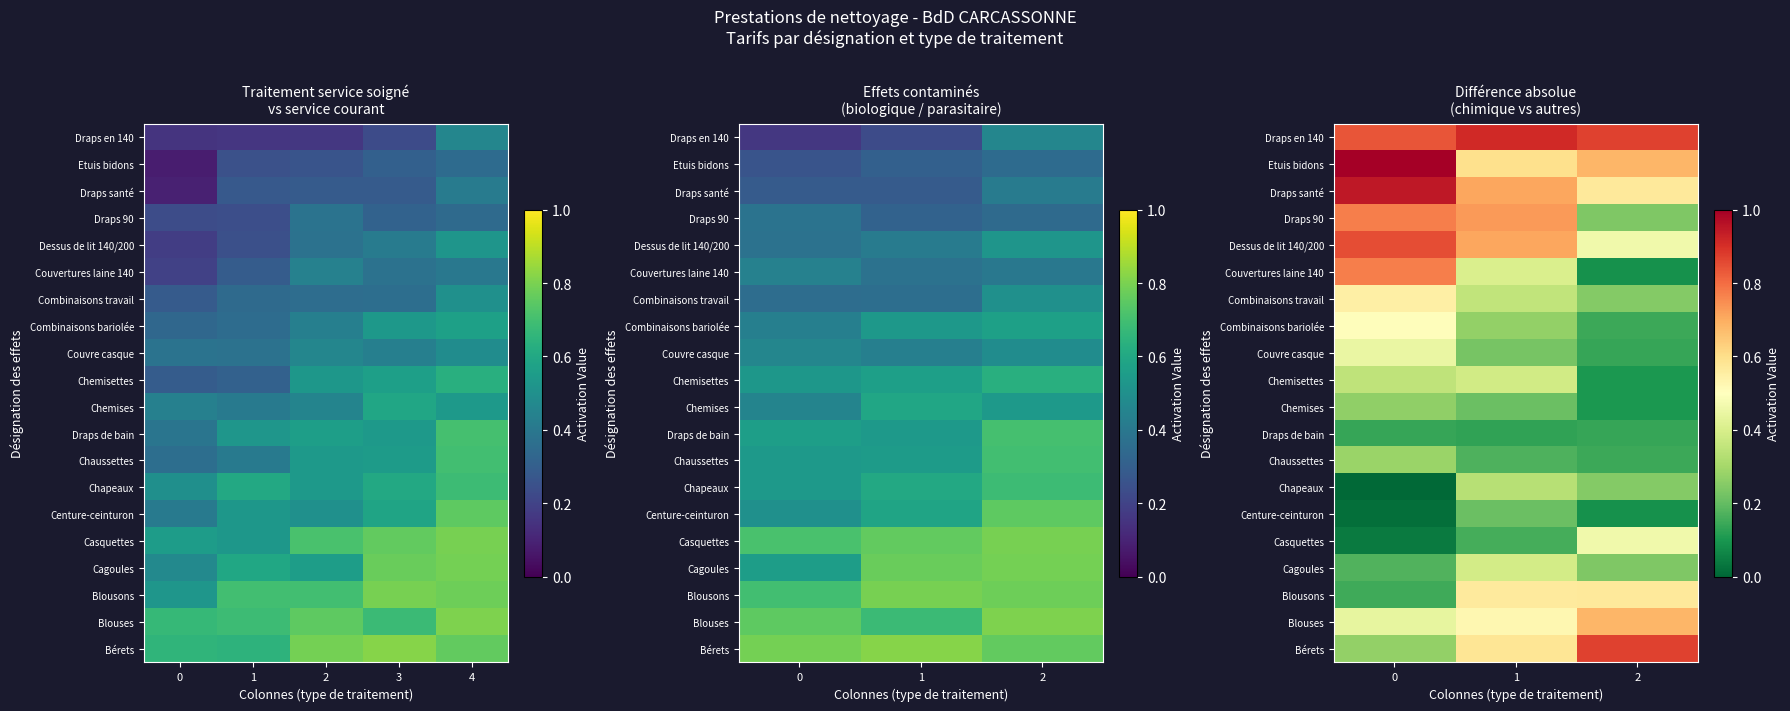

True or false: Etuis bidons has a value of 0.2 at 1.

False